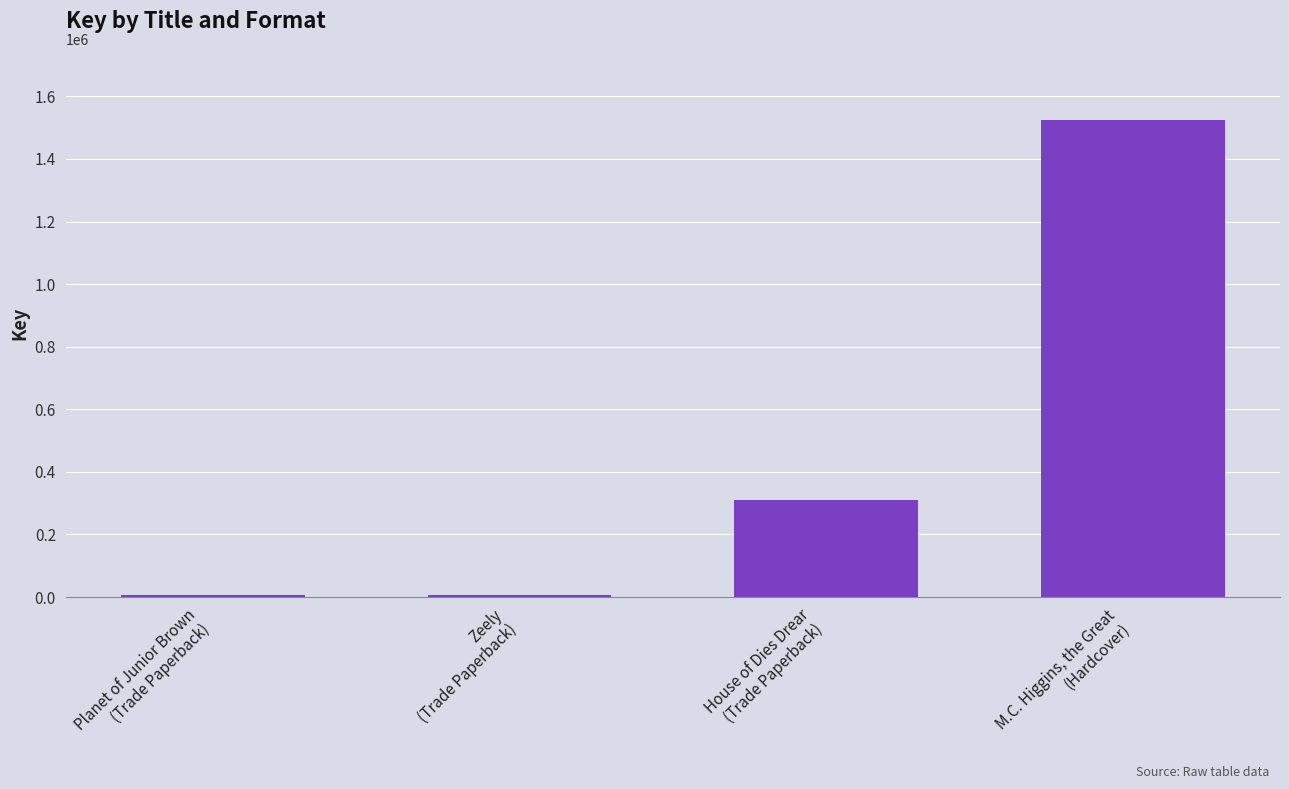

What is the difference between the second highest and second lowest values?

305144